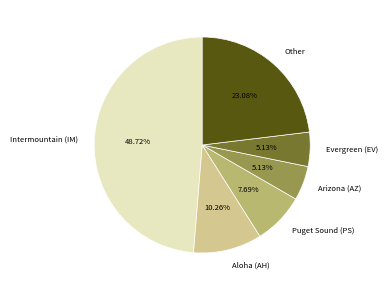

Is it true that Puget Sound (PS) is 13% of the pie?

False